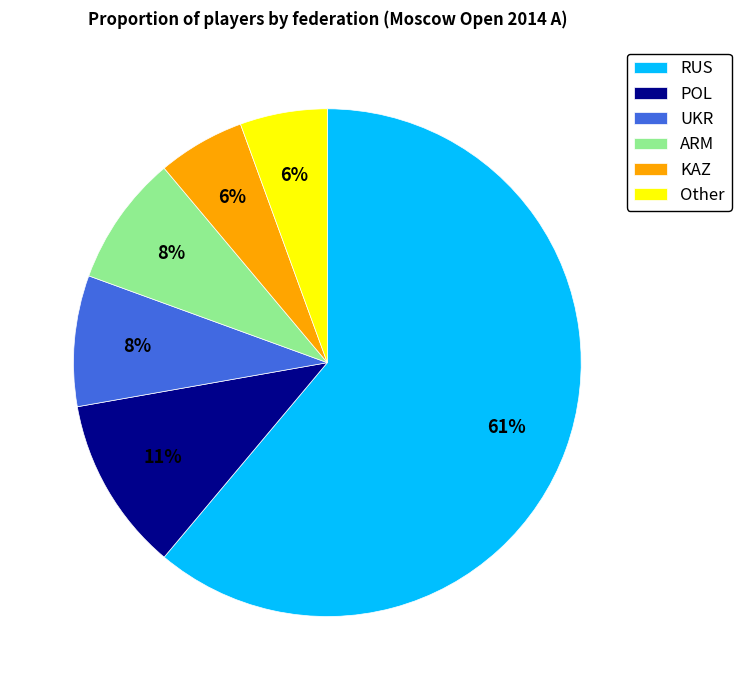

Combined, do Other and POL account for over 50%?

No